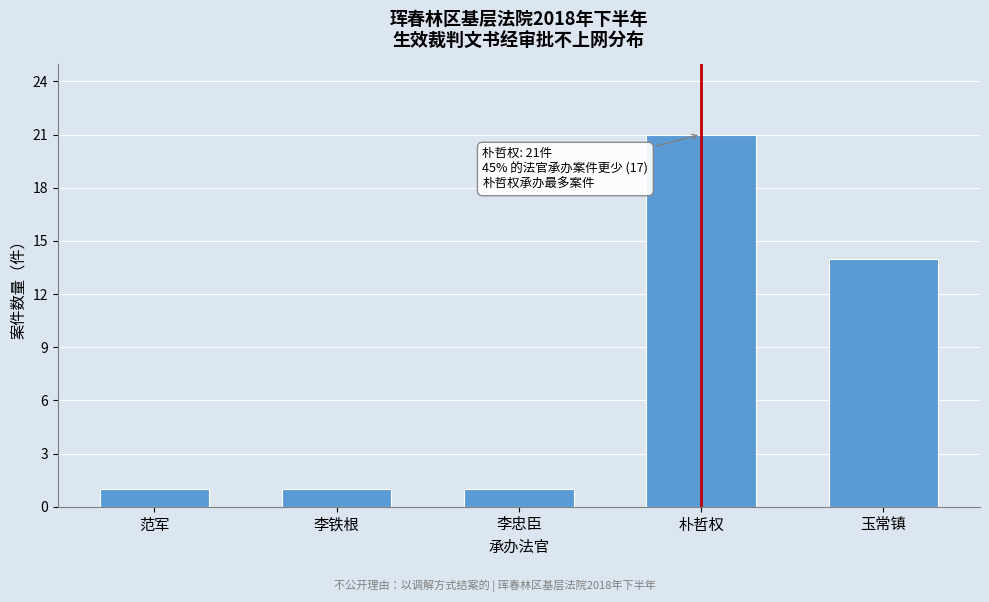

Reading left to right, transcribe all the data shown in this chart.

范军=1	李铁根=1	李忠臣=1	朴哲权=21	玉常镇=14